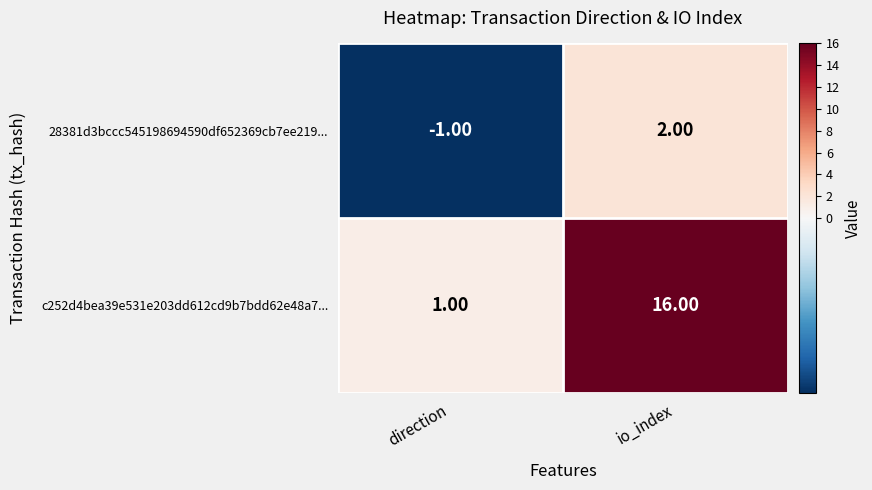

Where is c252d4bea39e531e203dd612cd9b7bdd62e48a7... nearest to the value 8?

direction